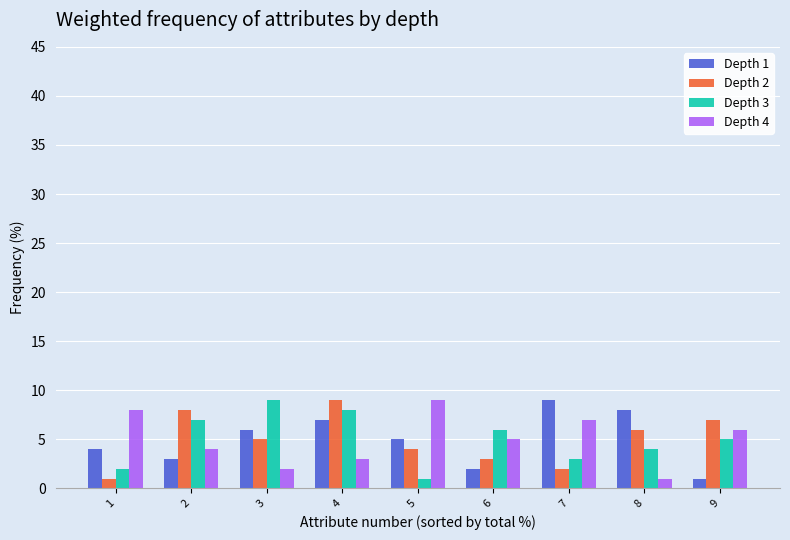

What is the difference between the second highest and second lowest values in the Depth 2 series?

6